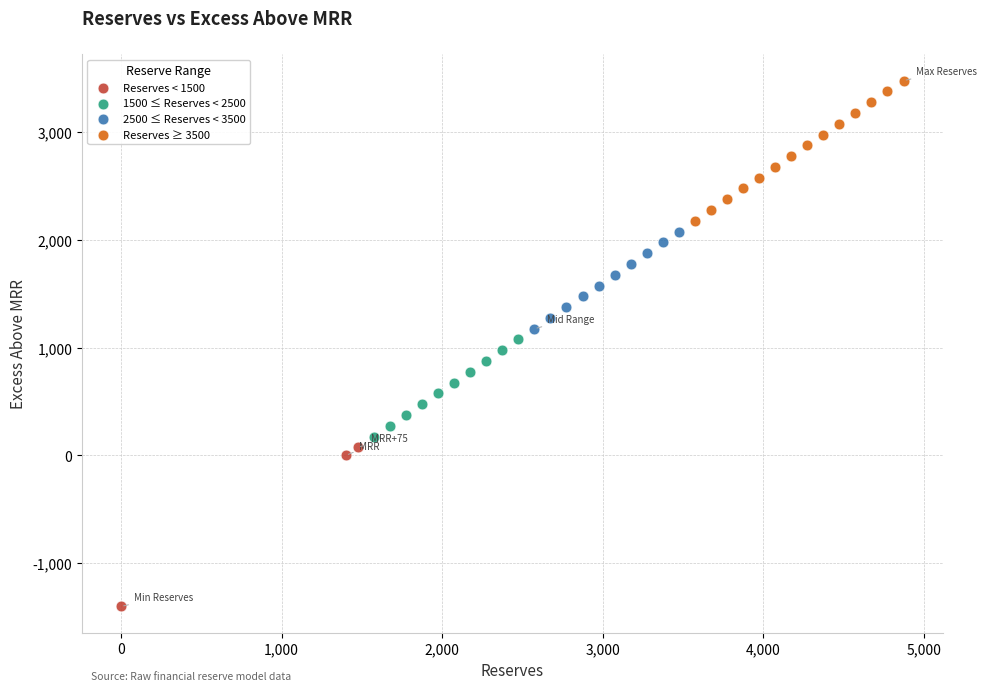

What are all the series names shown in the legend?

Reserves < 1500, 1500 ≤ Reserves < 2500, 2500 ≤ Reserves < 3500, Reserves ≥ 3500